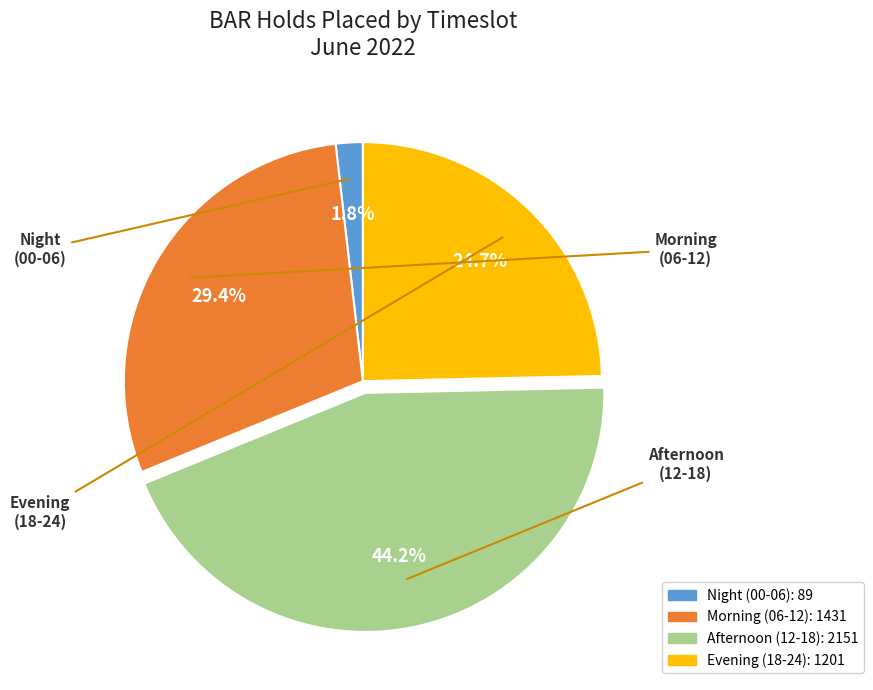

Does any single category account for the majority?

No